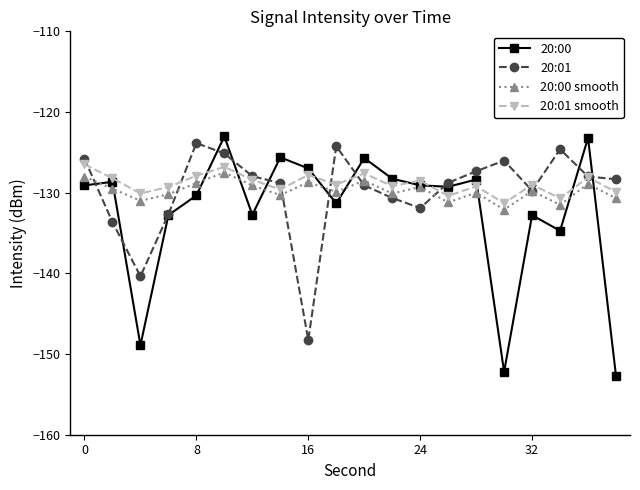

What is the value of the 20:01 smooth point at the 16th from the left?

-131.3